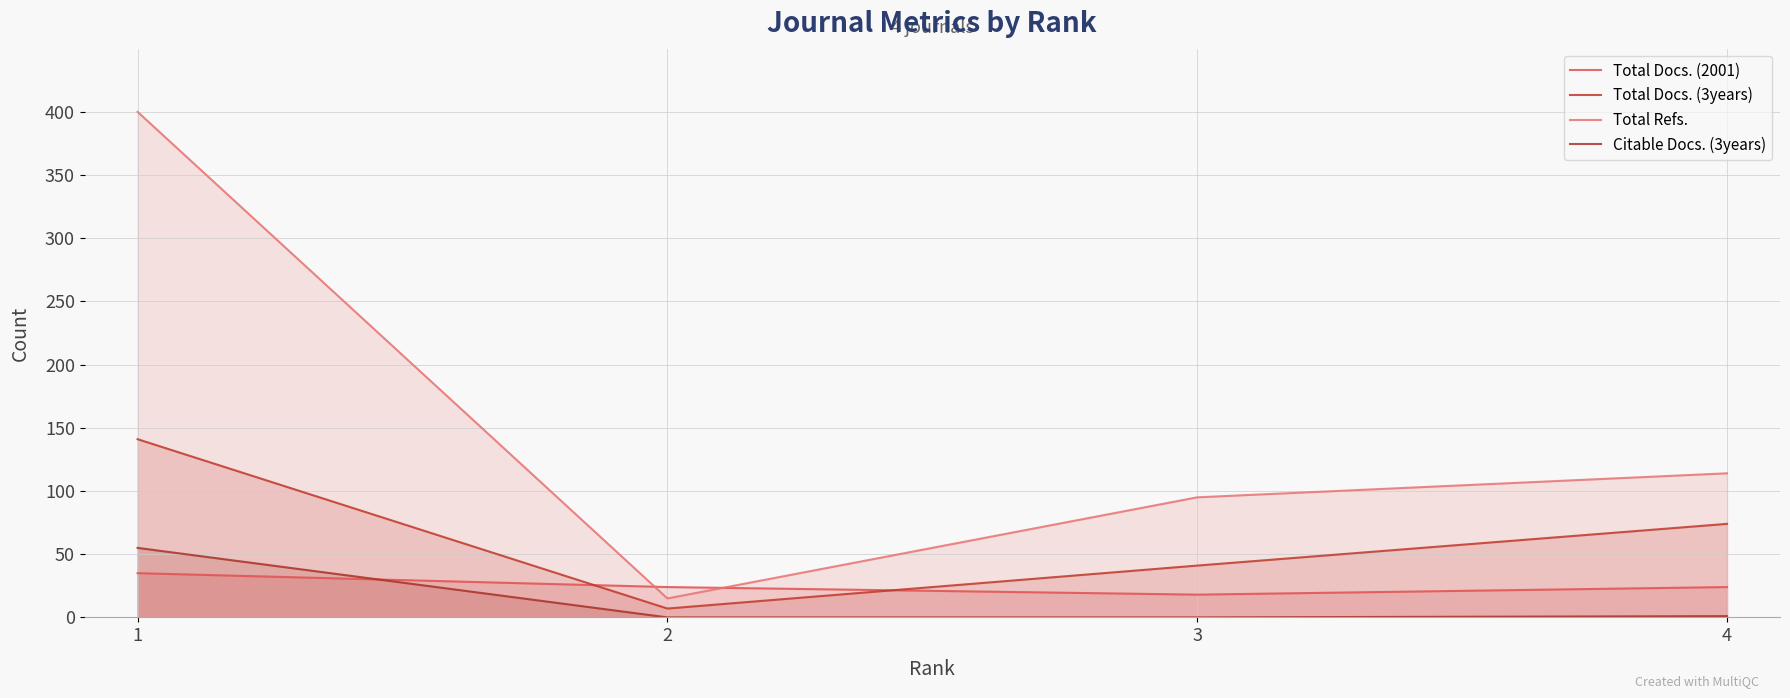

How many lines are shown in the chart?

4